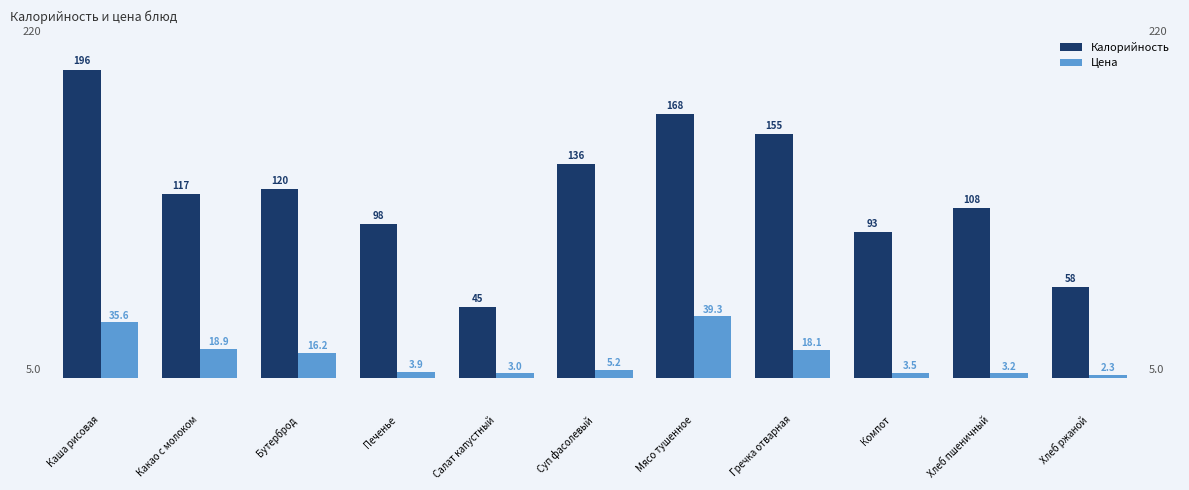

Between Салат капустный and Хлеб ржаной, which series saw the biggest shift?

Калорийность